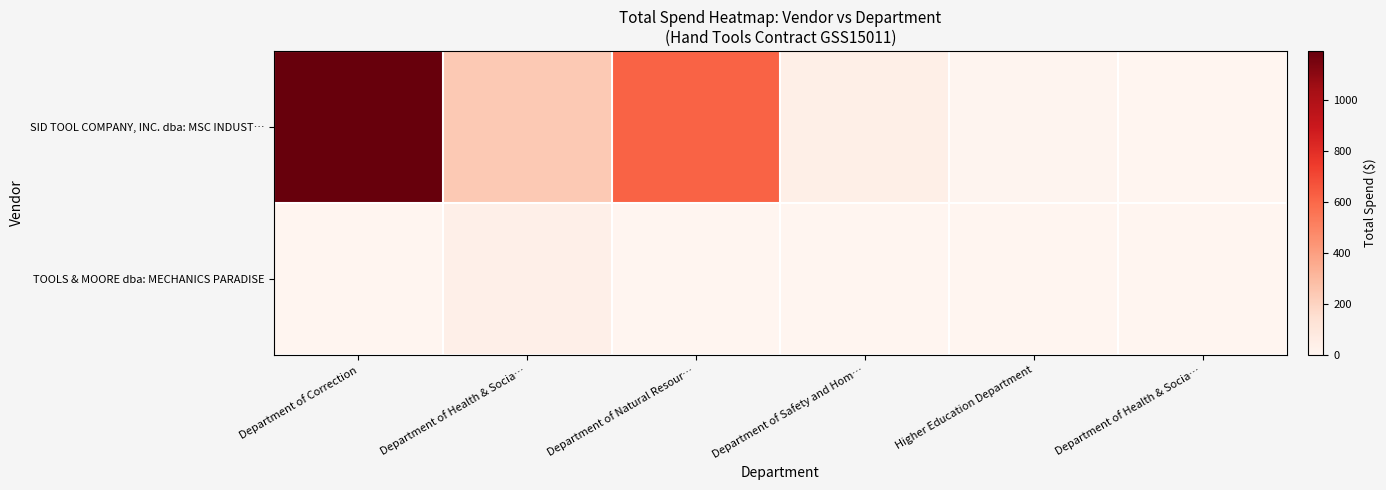

Rank the series at Department of Correction from lowest to highest value.

TOOLS & MOORE dba: MECHANICS PARADISE, SID TOOL COMPANY, INC. dba: MSC INDUST…